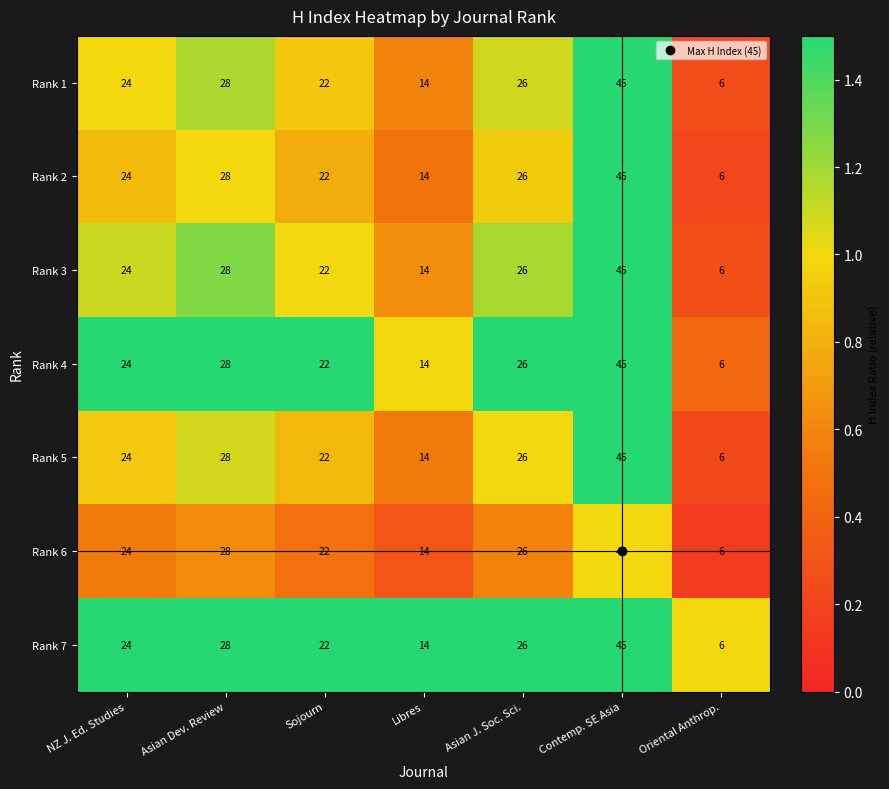

What is the total value across all series at Contemp. SE Asia?

315